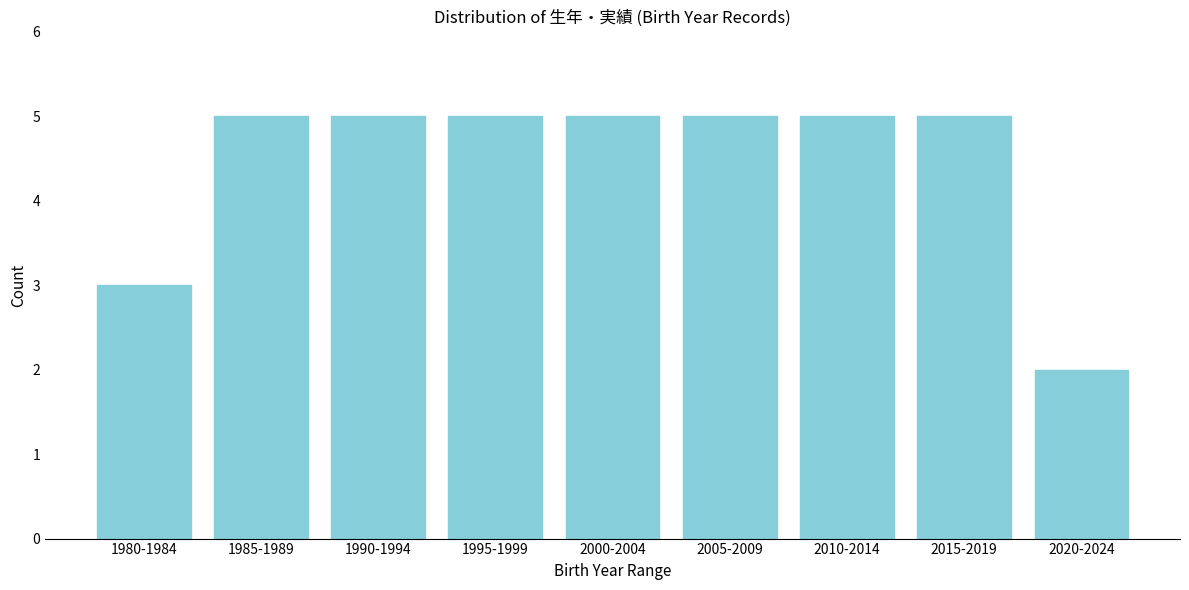

Reading left to right, what are all the values shown in this chart?

1980-1984=3	1985-1989=5	1990-1994=5	1995-1999=5	2000-2004=5	2005-2009=5	2010-2014=5	2015-2019=5	2020-2024=2